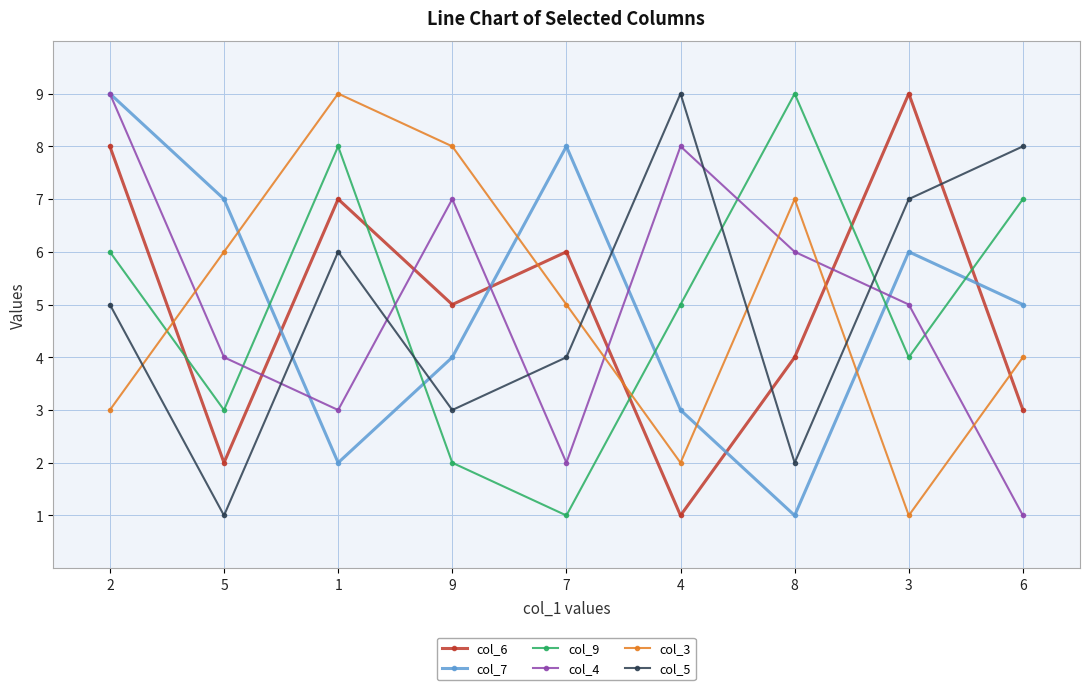

Which series changed the most between 9 and 8?

col_9